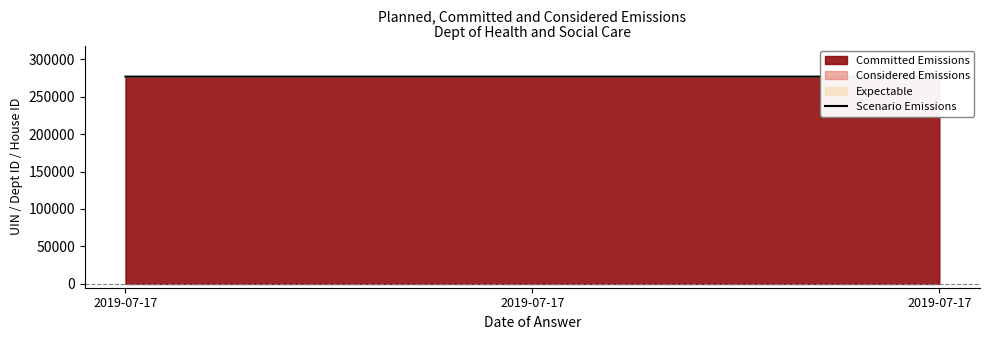

What is the change in value from 2019-07-17 to 2019-07-17?

+1